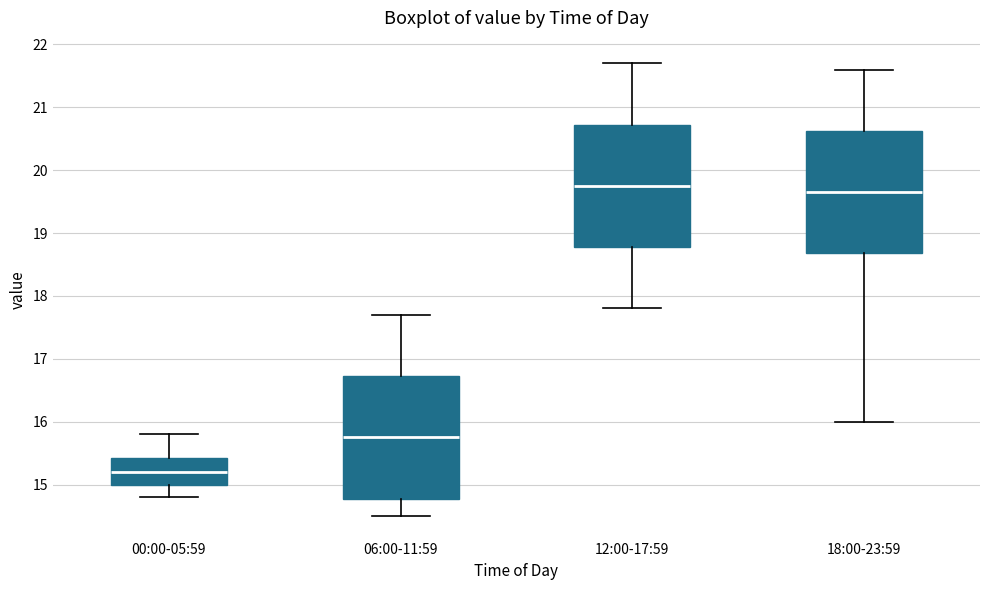

Which box has the lowest median line?

00:00-05:59